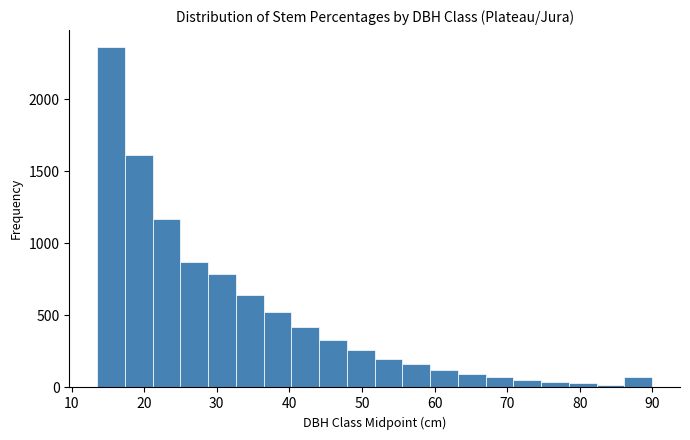

Read against the x-axis, roughly where is the centre of the tallest bar?

15